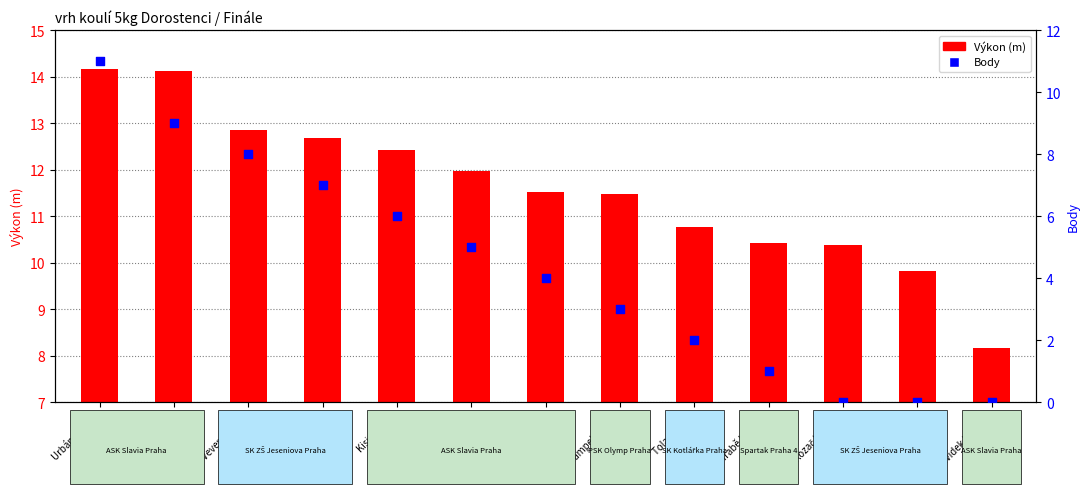

Which series has the widest spread of Y values?

Body